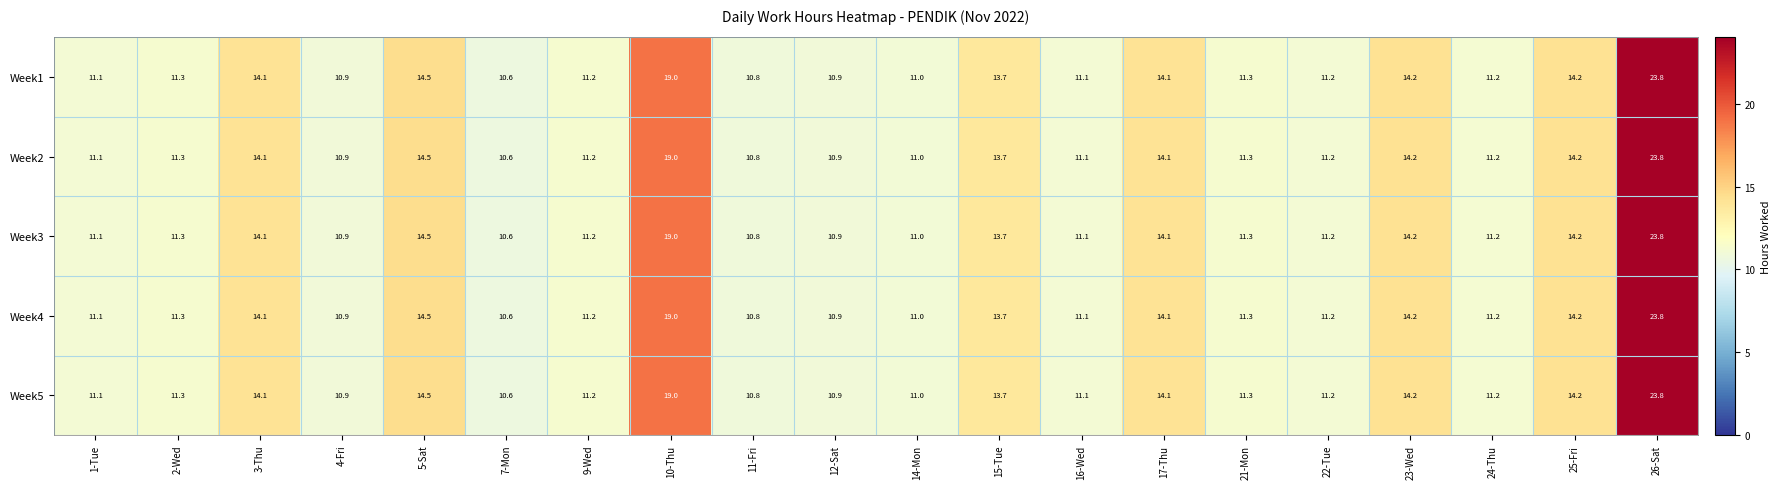

What is the average value of the Week5 series?

13.0